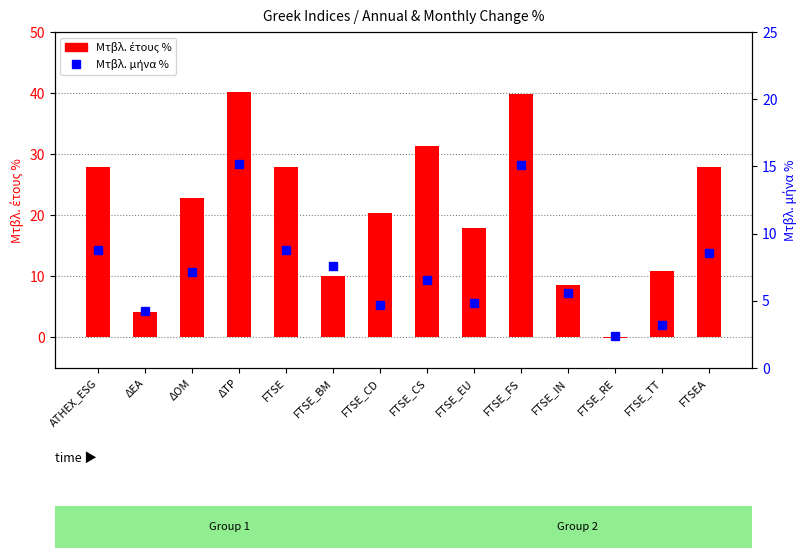

Where is Μτβλ. μήνα % nearest to the value 8?

FTSE_BM